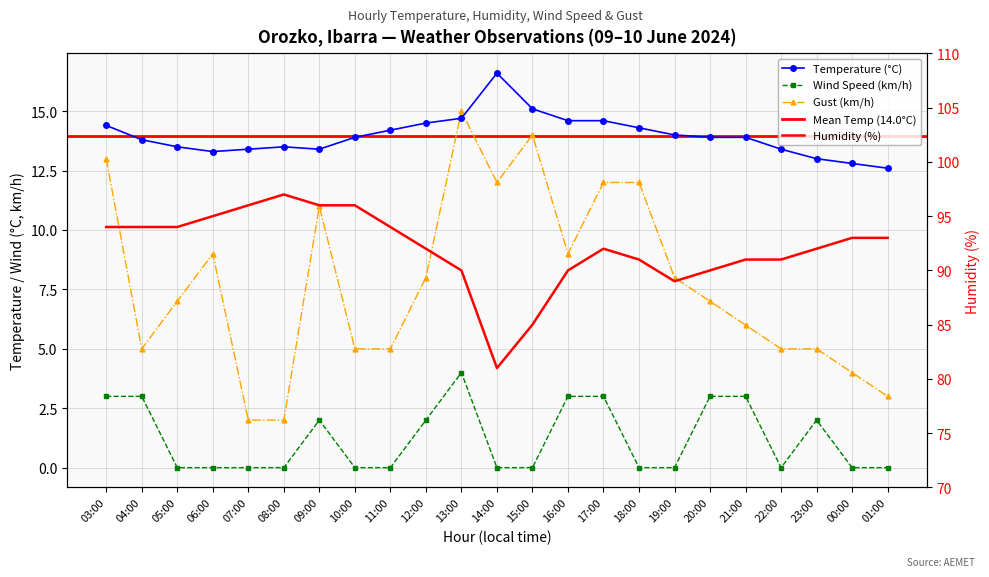

How many values in Wind Speed (km/h) are above zero?

10